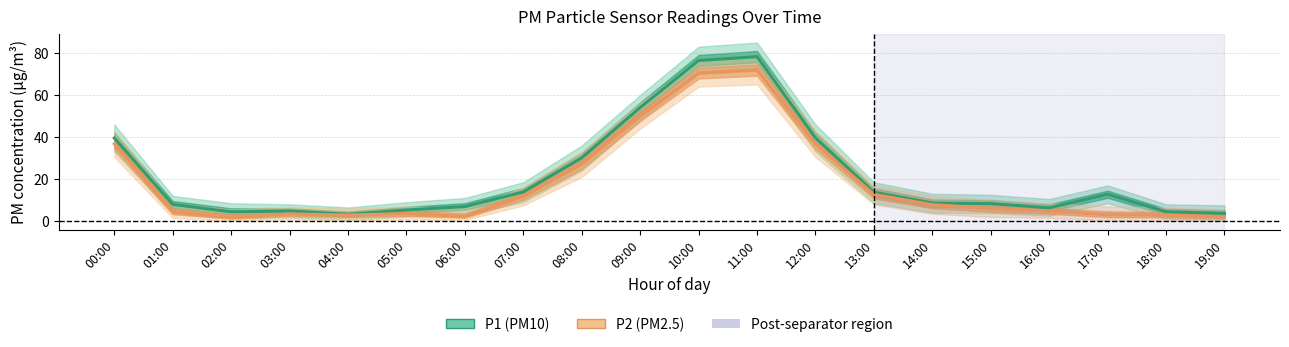

Where is the first local minimum for P2?

02:00